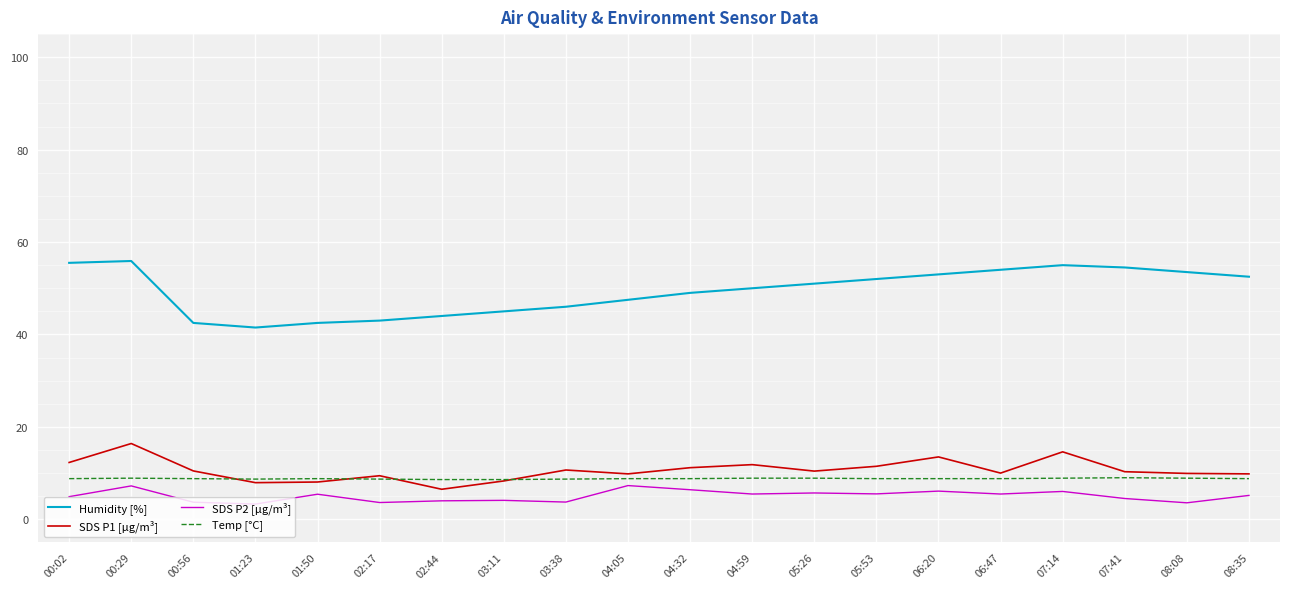

True or false: Humidity [%] and SDS P2 [µg/m³] cross at least once.

False